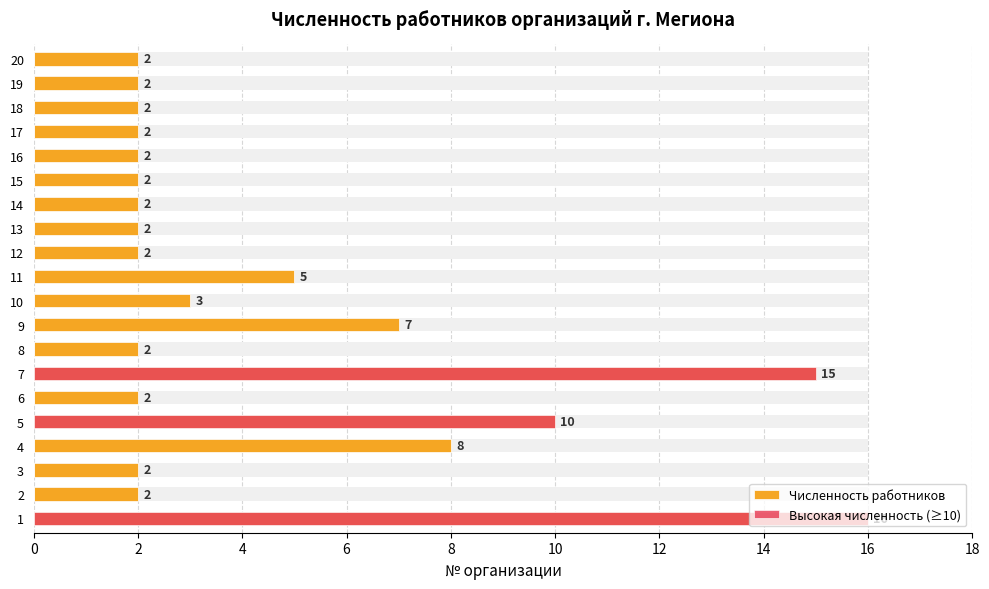

Which category has the lowest value across all series?

2